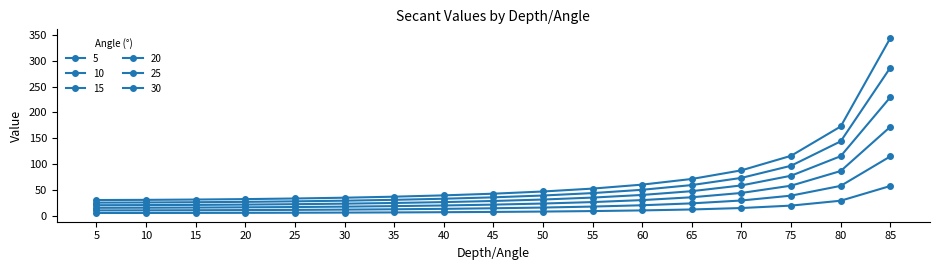

What is the value of the 15 point at the 6th from the left?

17.3